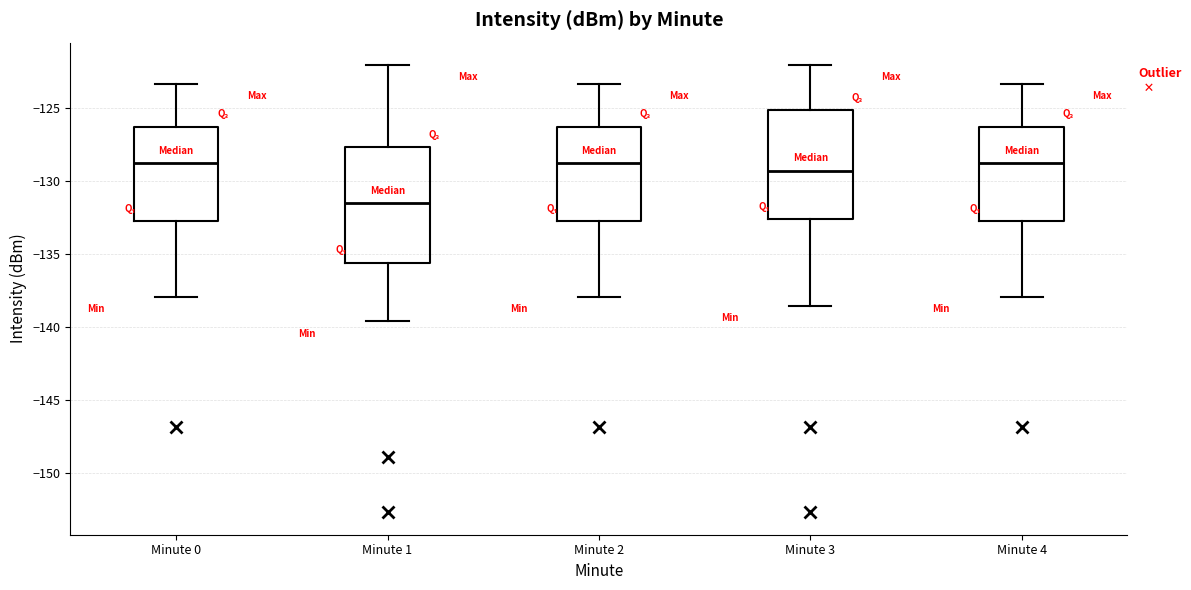

Reading left to right, transcribe this box plot: for each box, give where its median line is, the range the box spans, and where its two whiskers end, as read against the y-axis. The values are not printed on the chart, so give them approximately, as read against the axis.

Minute 0: median -129.0, box -133.0 to -126.5, whiskers -138.0 to -123.5
Minute 1: median -131.5, box -135.5 to -127.5, whiskers -139.5 to -122.0
Minute 2: median -129.0, box -133.0 to -126.5, whiskers -138.0 to -123.5
Minute 3: median -129.5, box -132.5 to -125.0, whiskers -138.5 to -122.0
Minute 4: median -129.0, box -133.0 to -126.5, whiskers -138.0 to -123.5